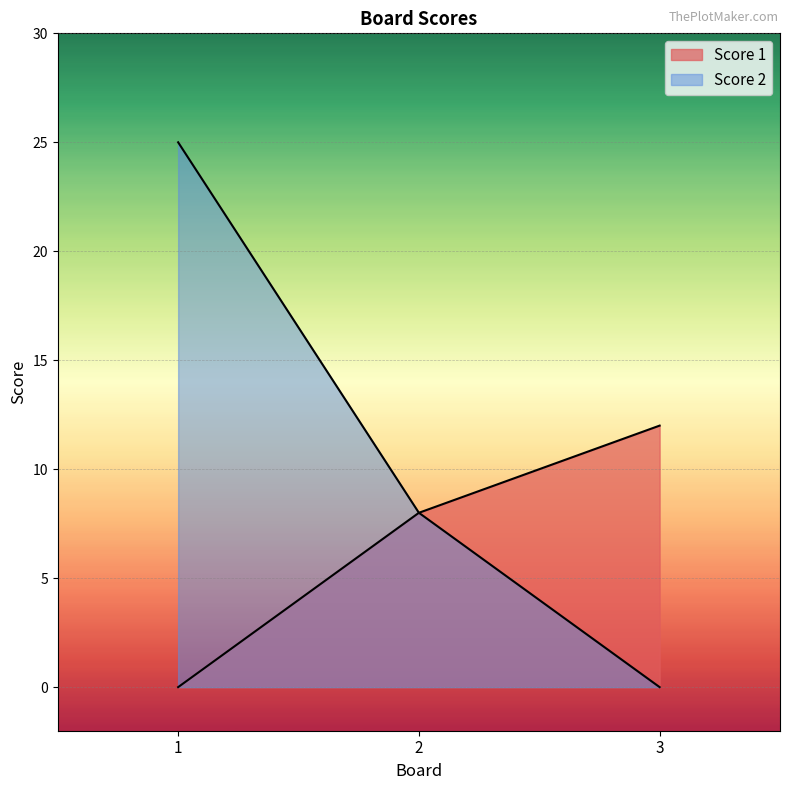

What is the difference between the highest and lowest values at 1?

25